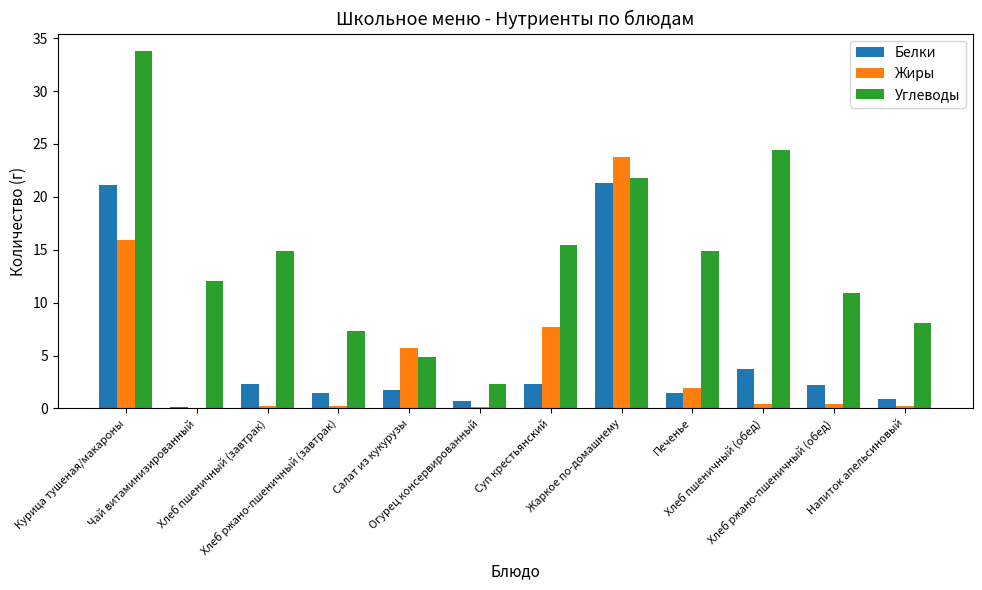

Is it true that Белки equals 1.5 at Хлеб ржано-пшеничный (завтрак)?

True